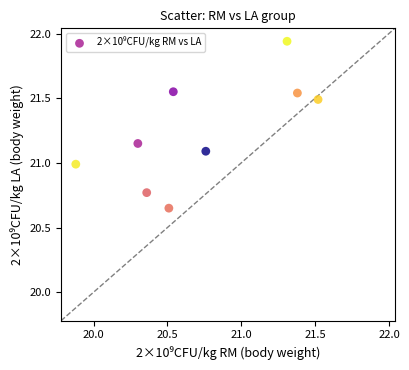

What is the average X value?

20.7